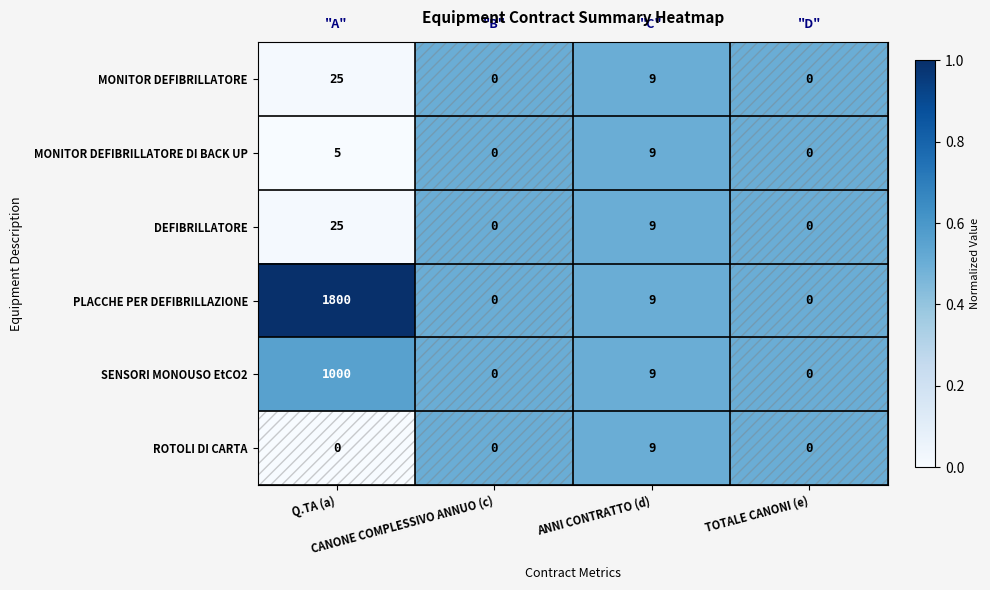

How many data points does each series have?

4